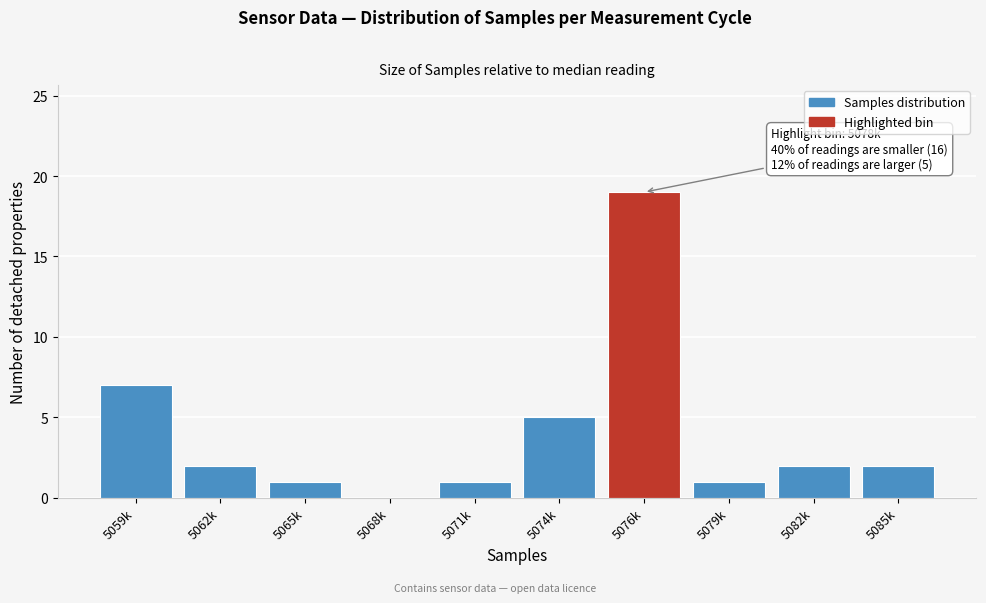

Reading right to left, transcribe all the data shown in this chart.

5085k=2	5082k=2	5079k=1	5076k=19	5074k=5	5071k=1	5068k=0	5065k=1	5062k=2	5059k=7